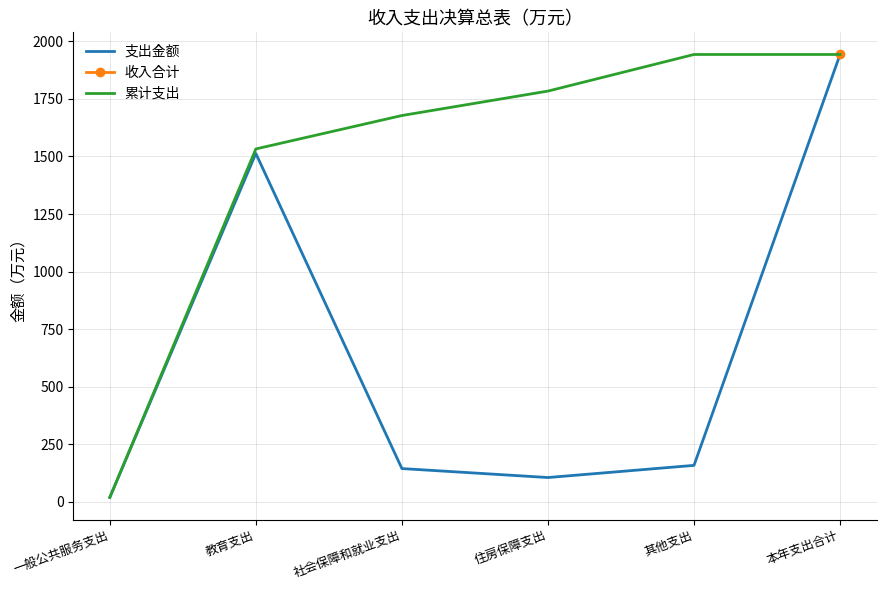

True or false: 支出金额 and 累计支出 cross at least once.

False